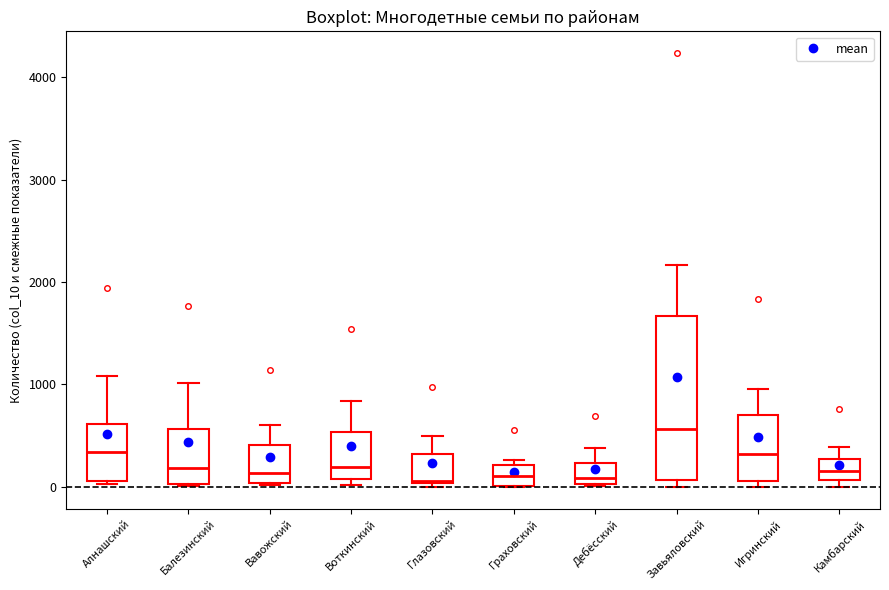

Reading left to right, transcribe this box plot: for each box, give where its median line is, the range the box spans, and where its two whiskers end, as read against the y-axis. The values are not printed on the chart, so give them approximately, as read against the axis.

Алнашский: median 300, box 100 to 600, whiskers 0 to 1100
Балезинский: median 200, box 0 to 600, whiskers 0 to 1000
Вавожский: median 100, box 0 to 400, whiskers 0 to 600
Воткинский: median 200, box 100 to 500, whiskers 0 to 800
Глазовский: median 100, box 0 to 300, whiskers 0 (just below the box's lower edge) to 500
Граховский: median 100, box 0 to 200, whiskers 0 to 300
Дебёсский: median 100, box 0 to 200, whiskers 0 to 400
Завьяловский: median 600, box 100 to 1700, whiskers 0 to 2200
Игринский: median 300, box 100 to 700, whiskers 0 to 1000
Камбарский: median 200, box 100 to 300, whiskers 0 to 400